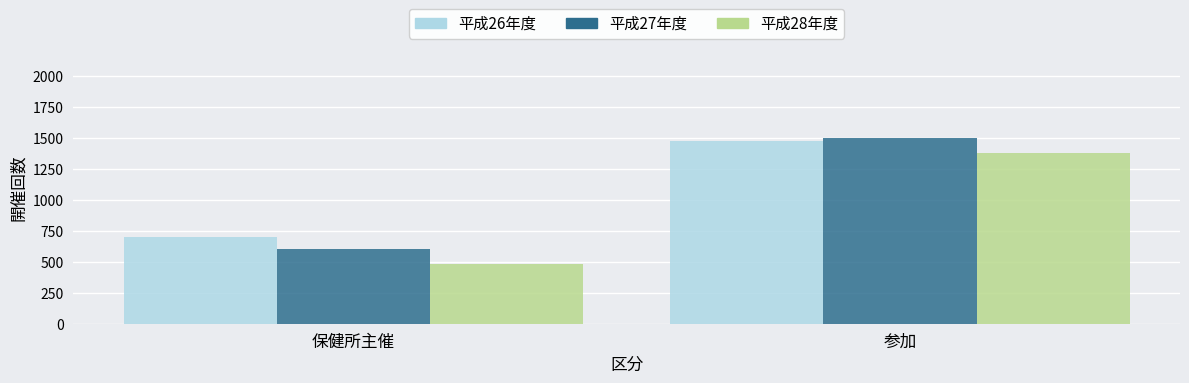

Reading left to right, list all the values displayed in this chart.

平成26年度: 703	1476
平成27年度: 601	1500
平成28年度: 481	1378